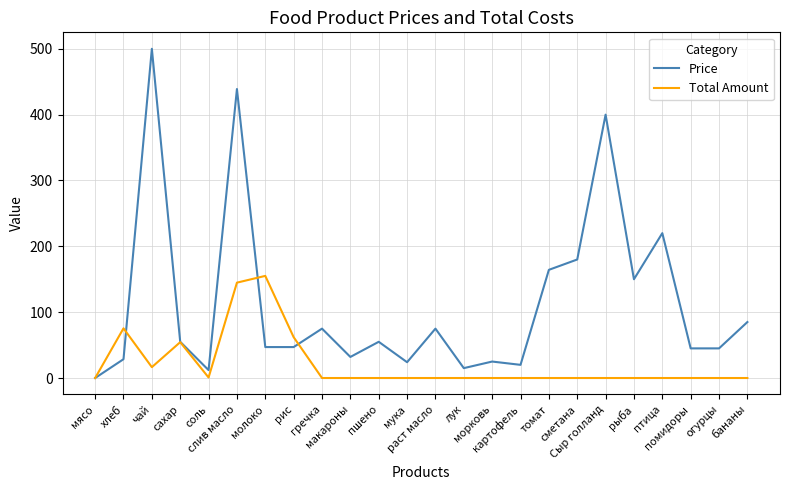

Between Сыр голланд and птица, which series saw the biggest shift?

Price